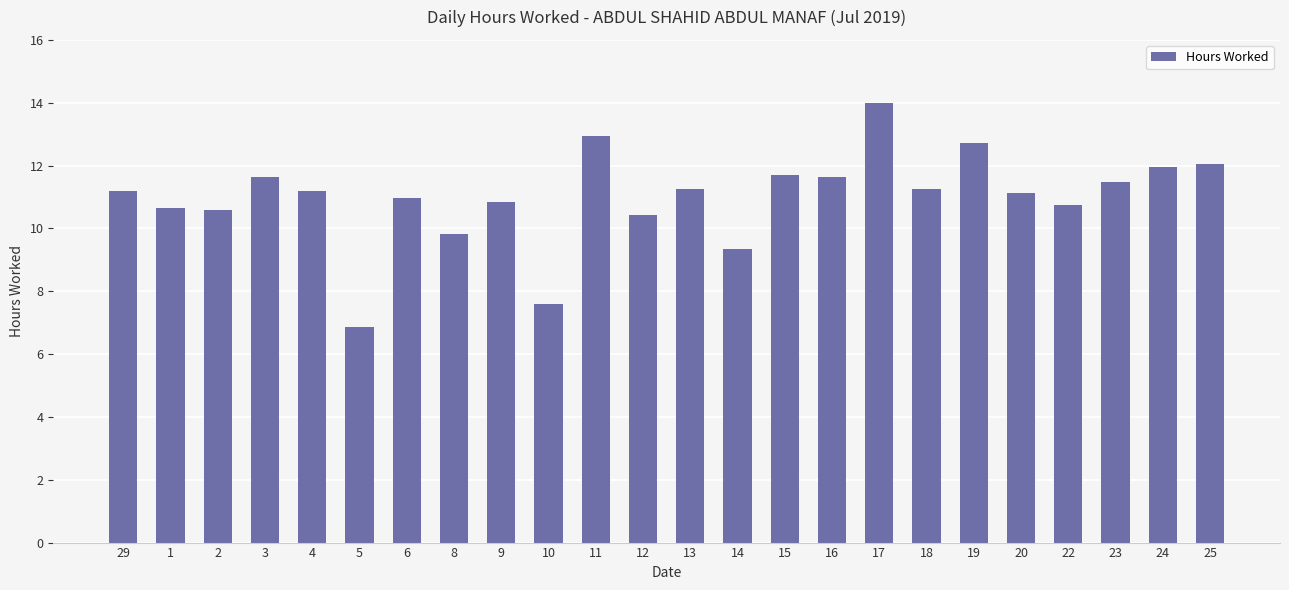

What is the change in value from 5 to 17?

+7.1